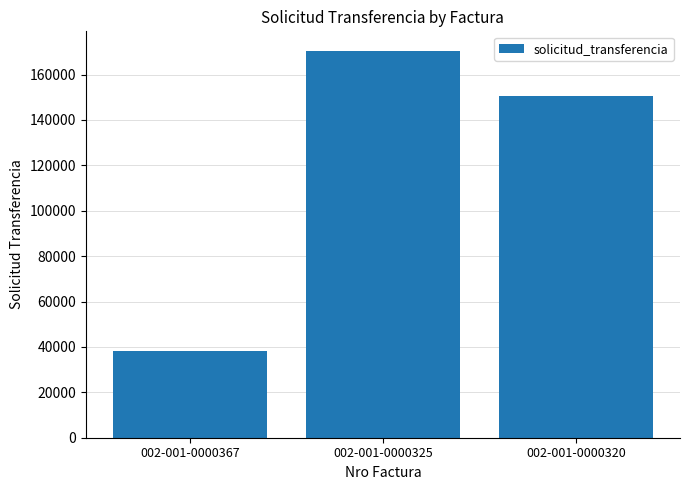

Count the number of data series in this chart.

1